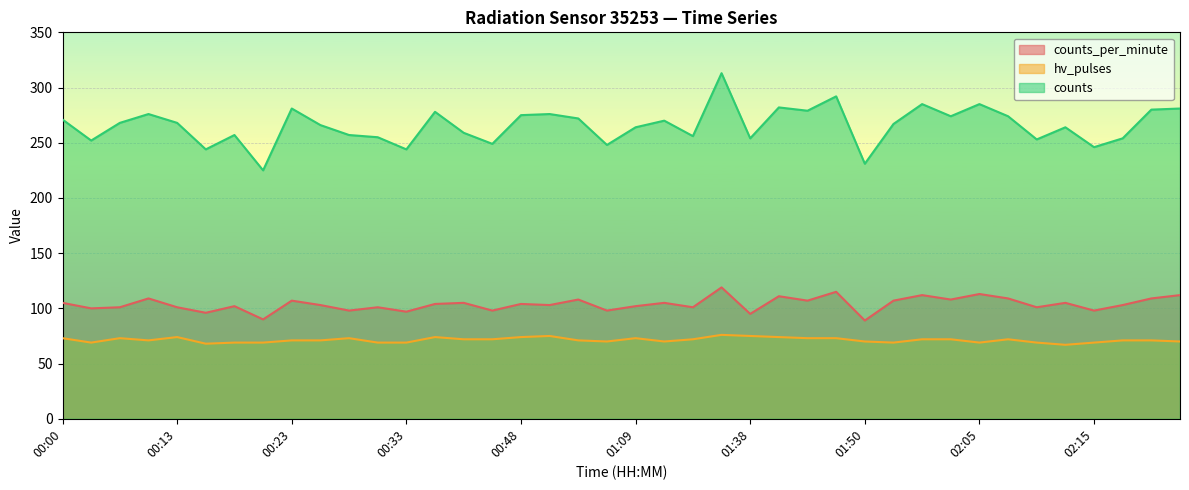

Does the chart display data point markers on the line(s)?

No